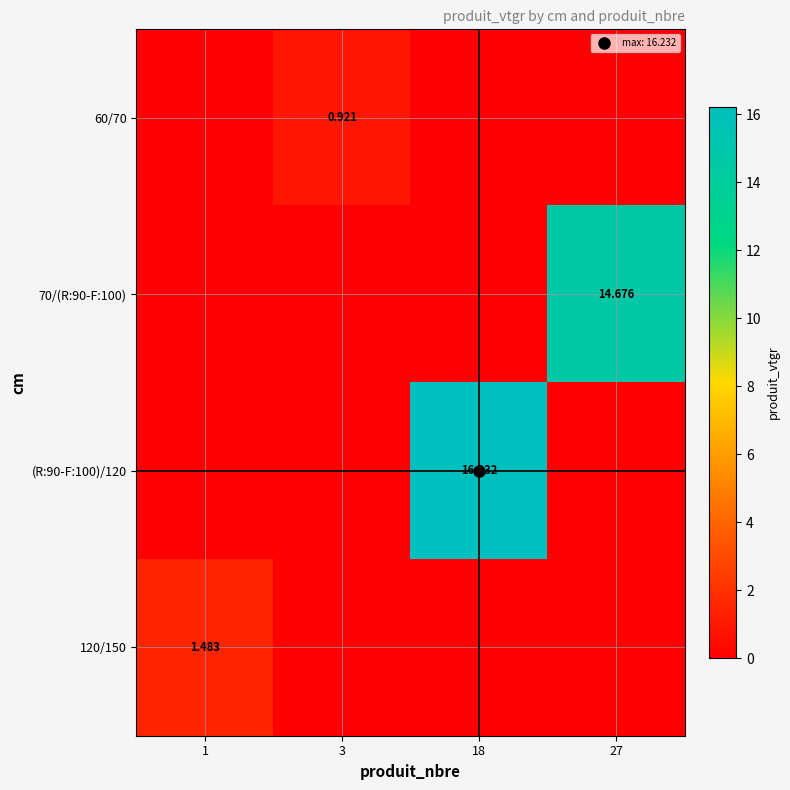

Where is 120/150 nearest to the value 0?

3